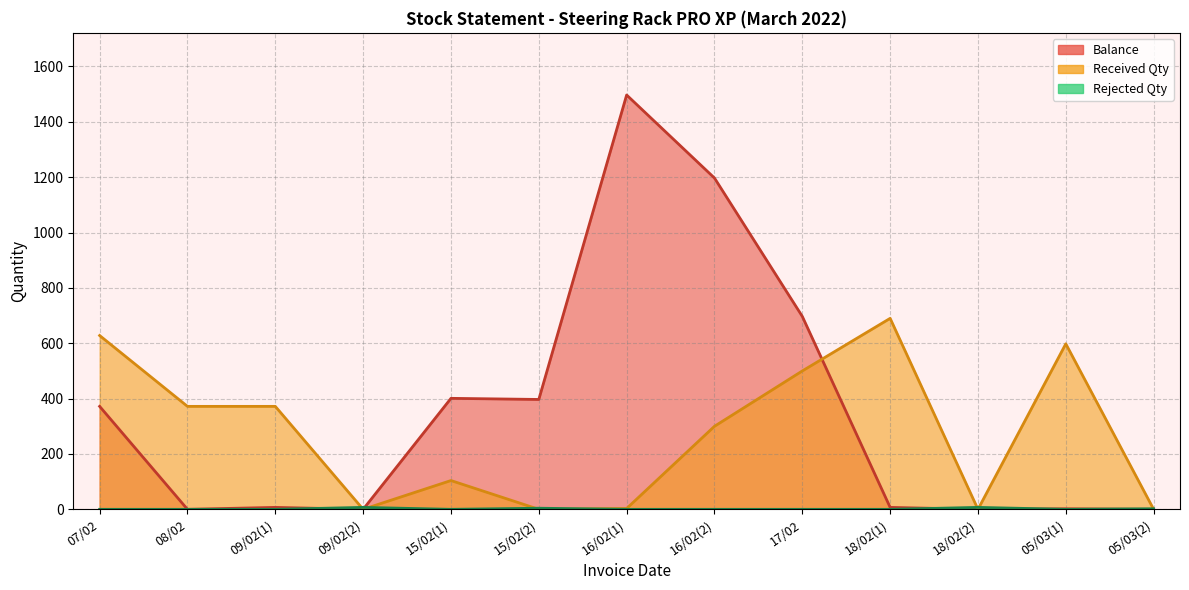

What is the approximate value of Received Qty at 18/02(1), to the nearest 10?

690